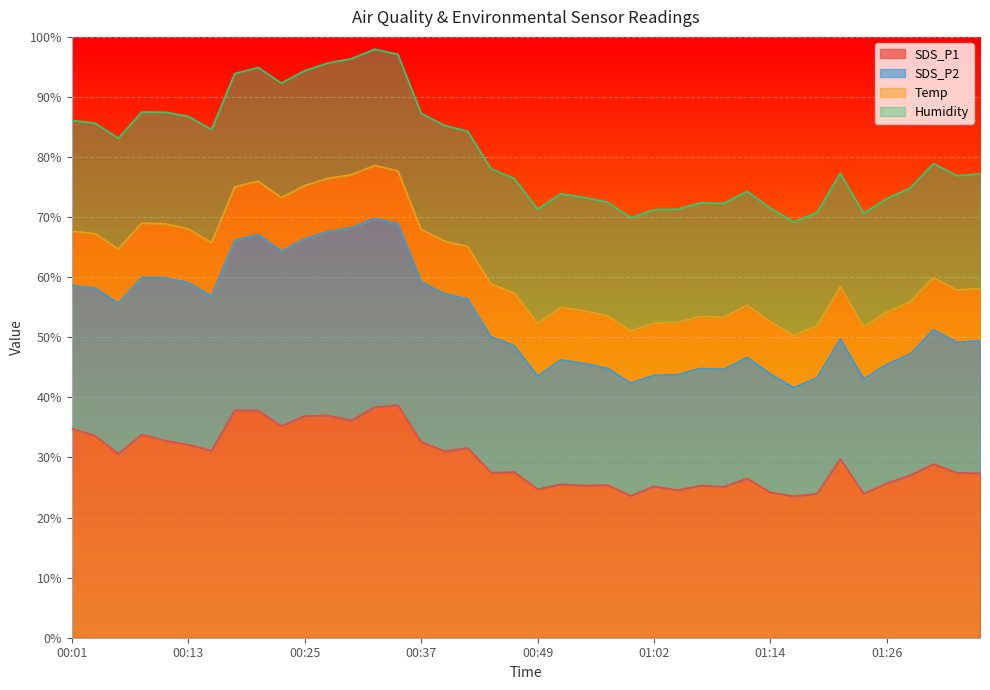

What is the greatest value displayed?

97.9